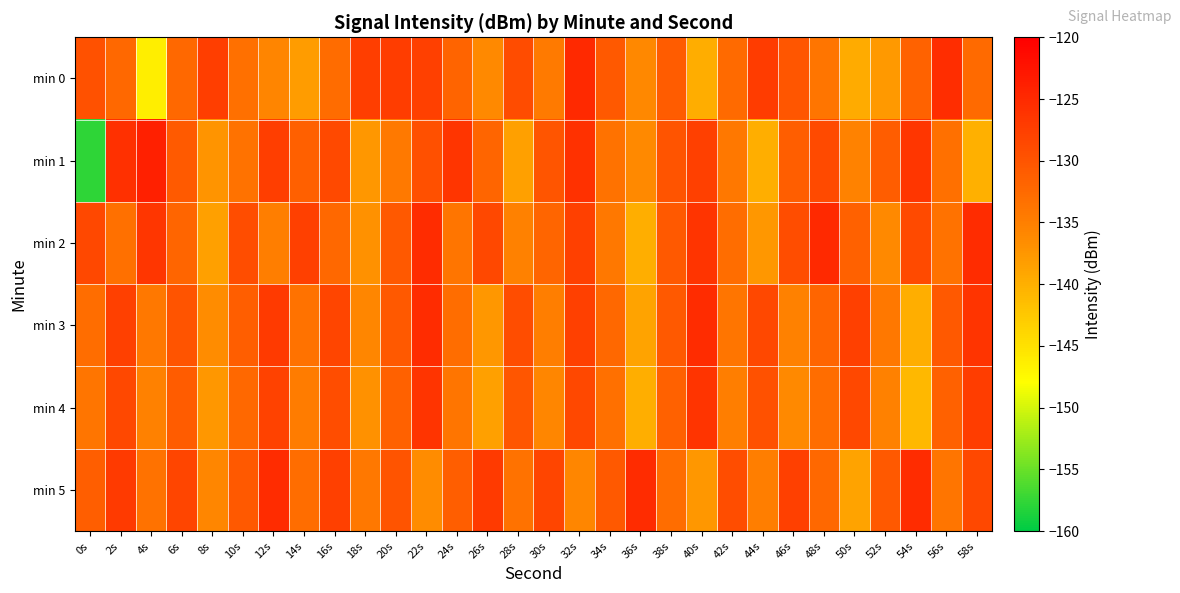

Which series has the widest spread of values?

min 1